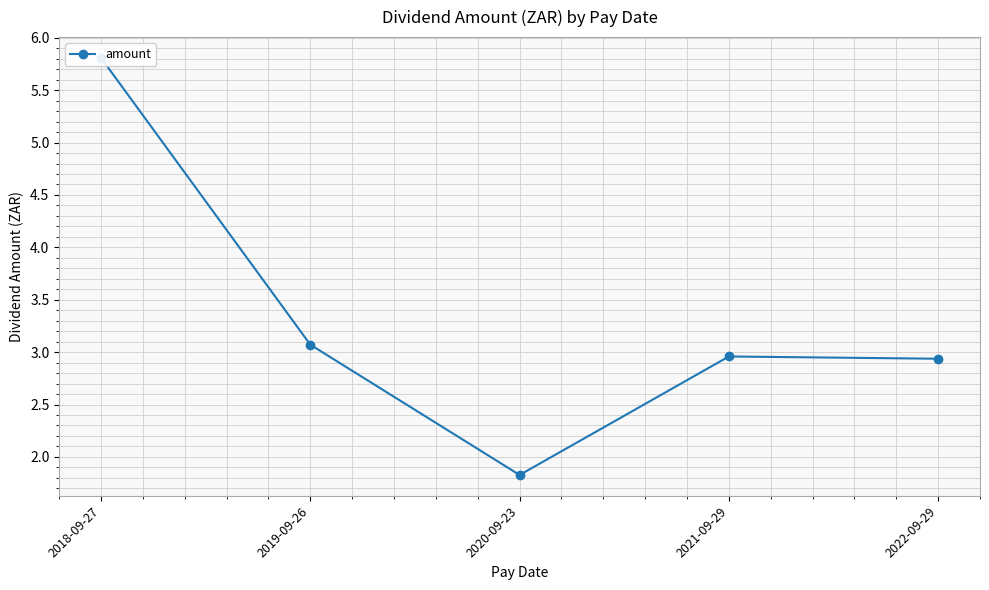

Which label corresponds to the largest value in the chart?

2018-09-27